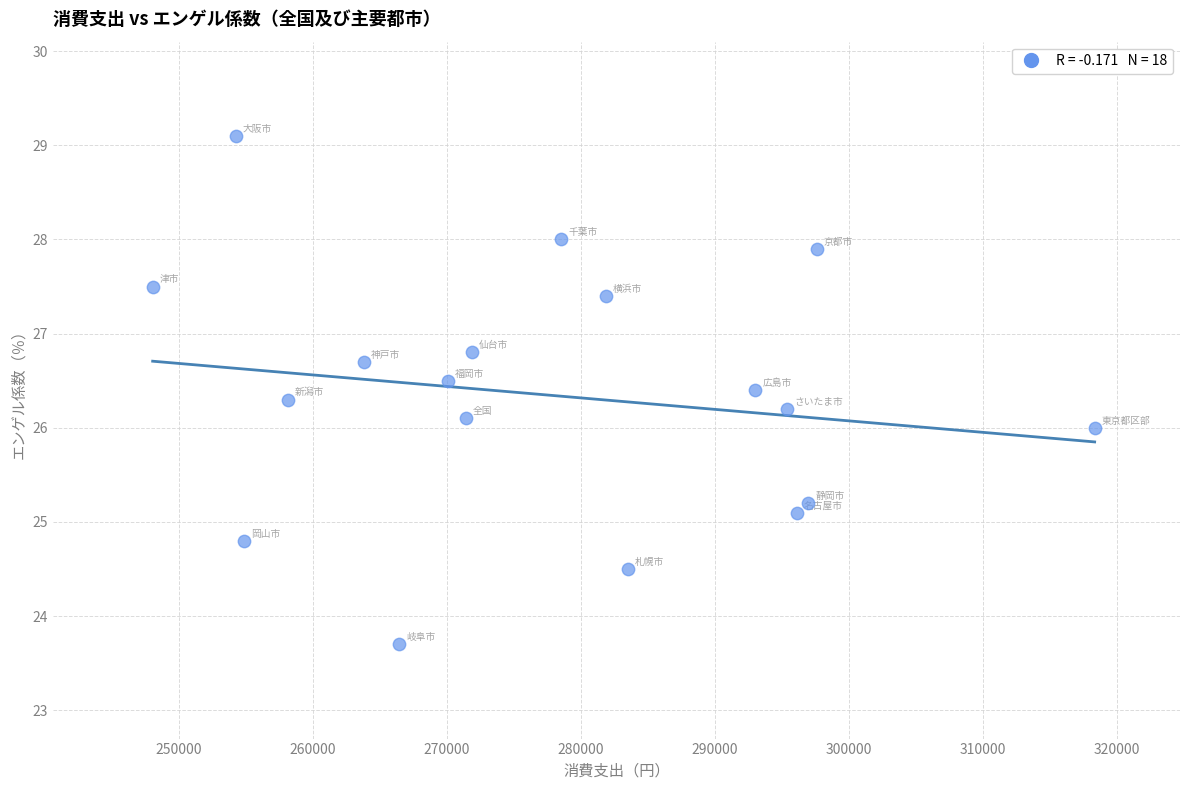

What is the range of Y values (max minus min)?

5.4